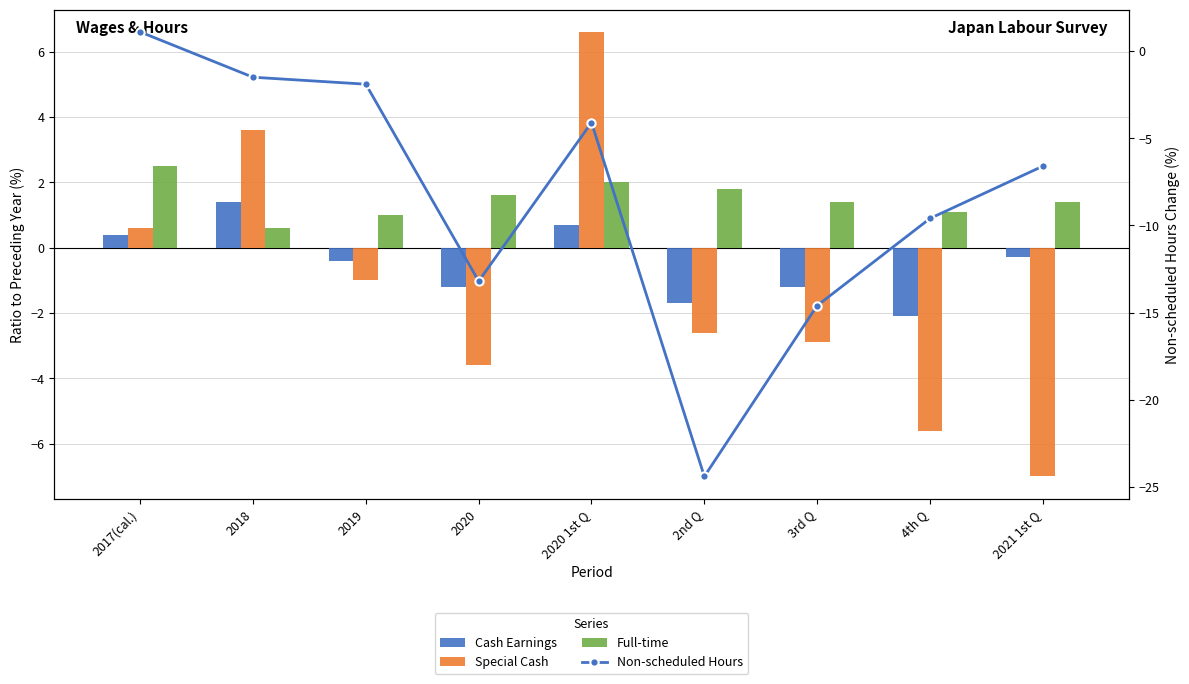

What is the value of the Special Cash bar at the 5th from the left?

6.6